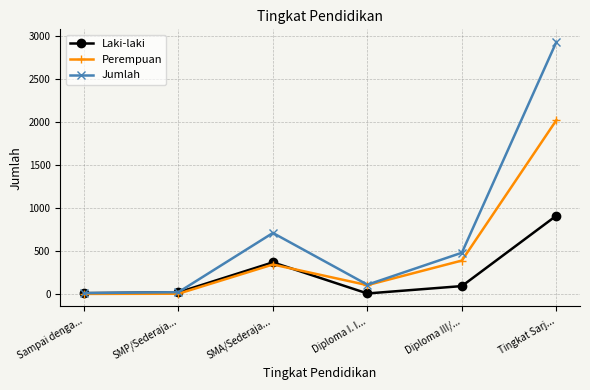

What is the difference between the maximum and minimum values in the Laki-laki series?

905